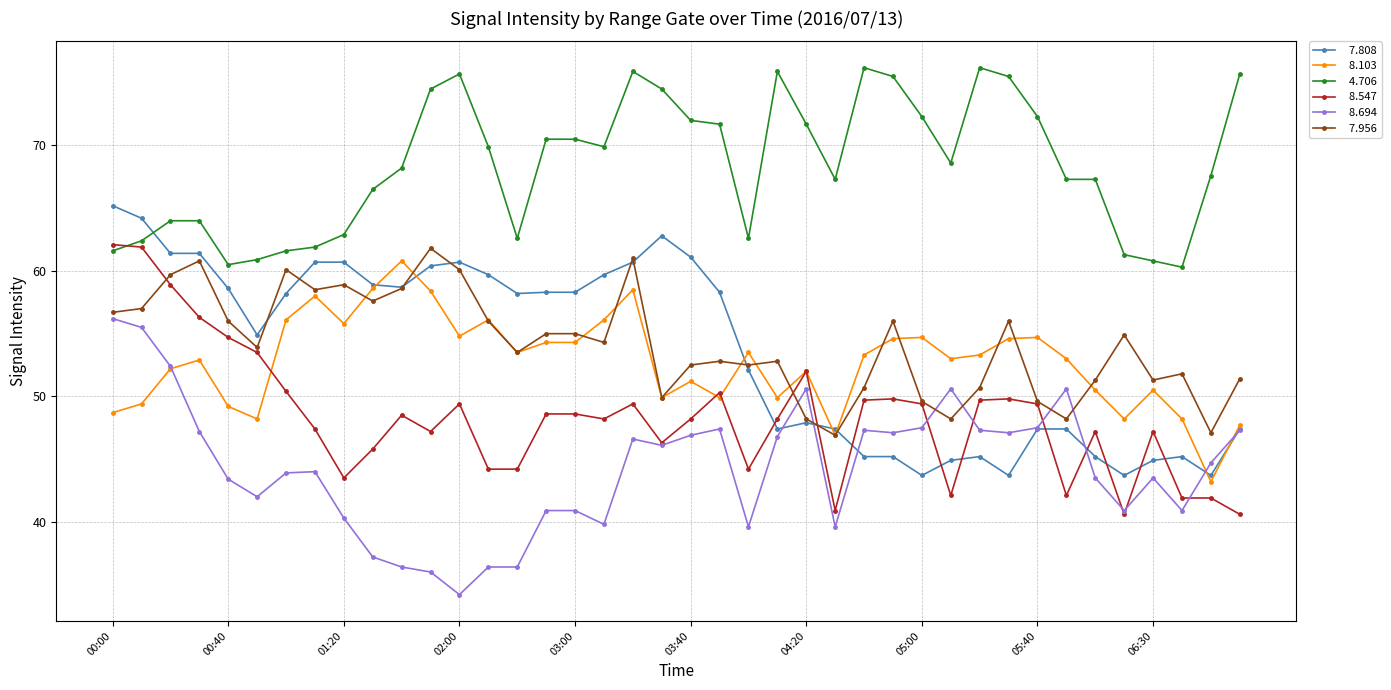

What is the maximum value shown in the chart?

76.2